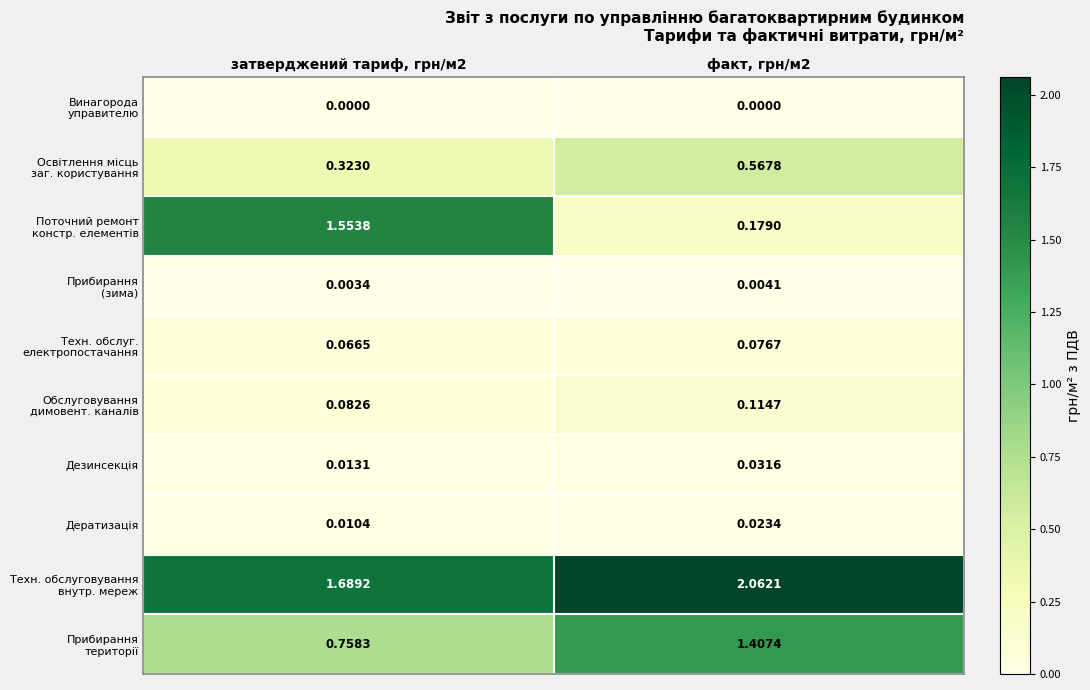

How many data points does each series have?

2